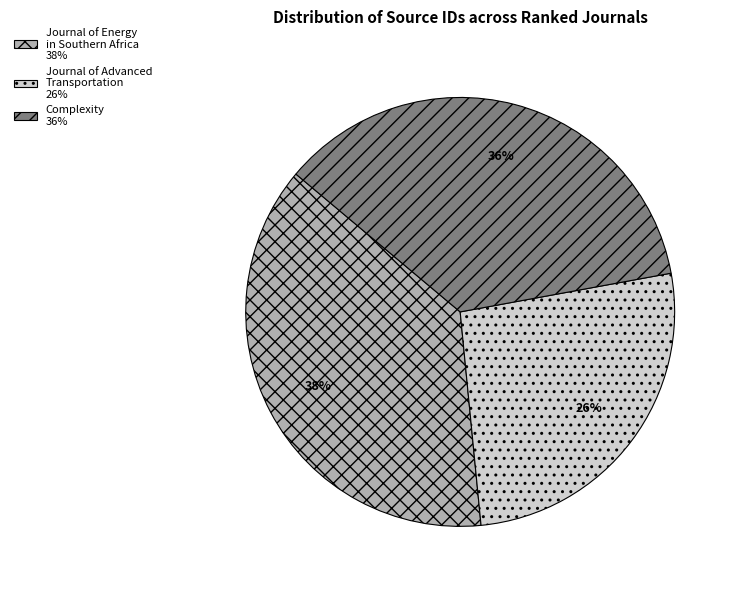

Is the sum of Journal of Advanced Transportation and Complexity greater than half?

Yes